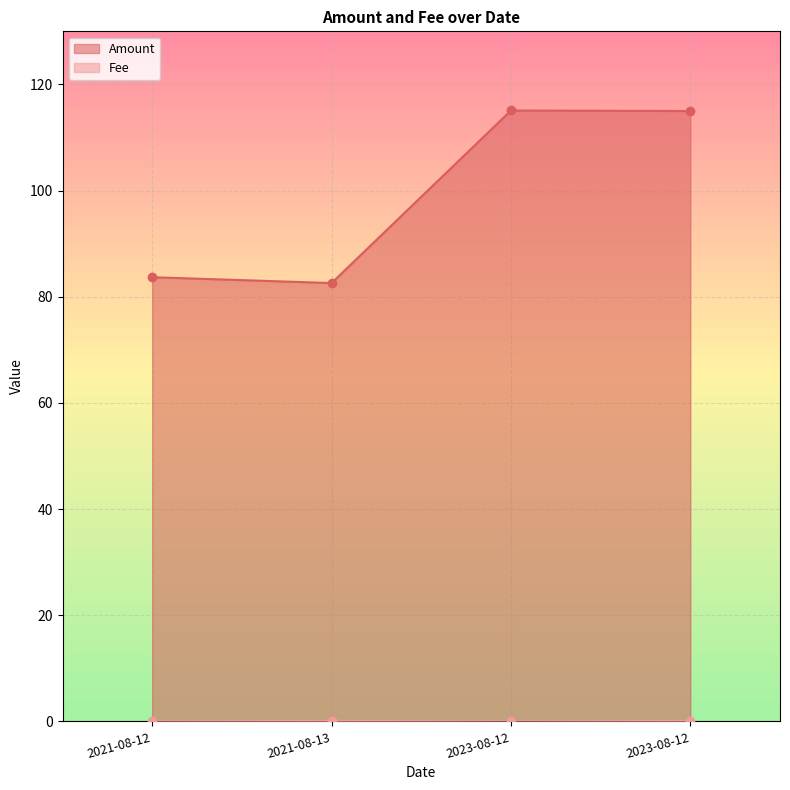

What is the label of the 1st point from the left?

2021-08-12